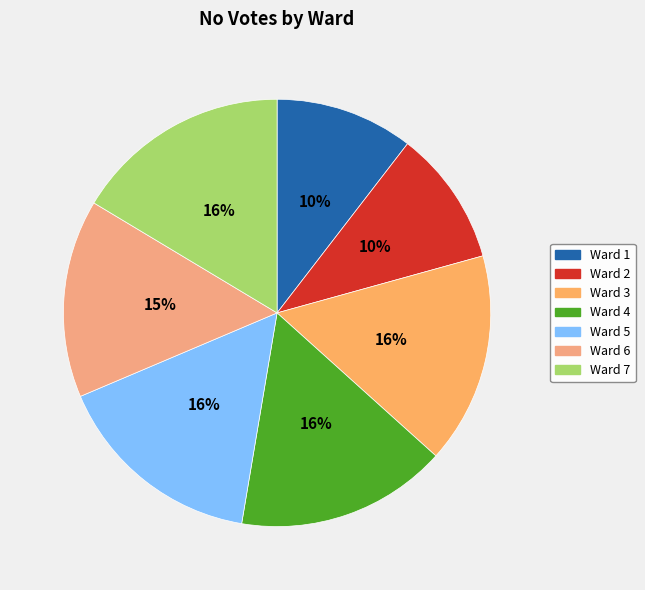

What percentage is the Ward 1 slice, to the nearest percent?

10%